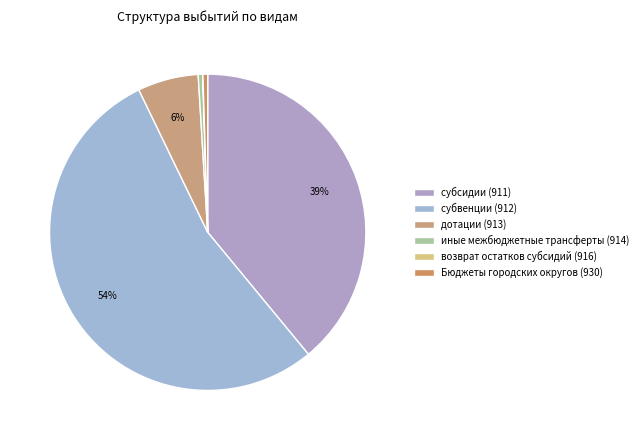

Rank the categories by value from highest to lowest.

субвенции (912), субсидии (911), дотации (913), Бюджеты городских округов (930), иные межбюджетные трансферты (914), возврат остатков субсидий (916)